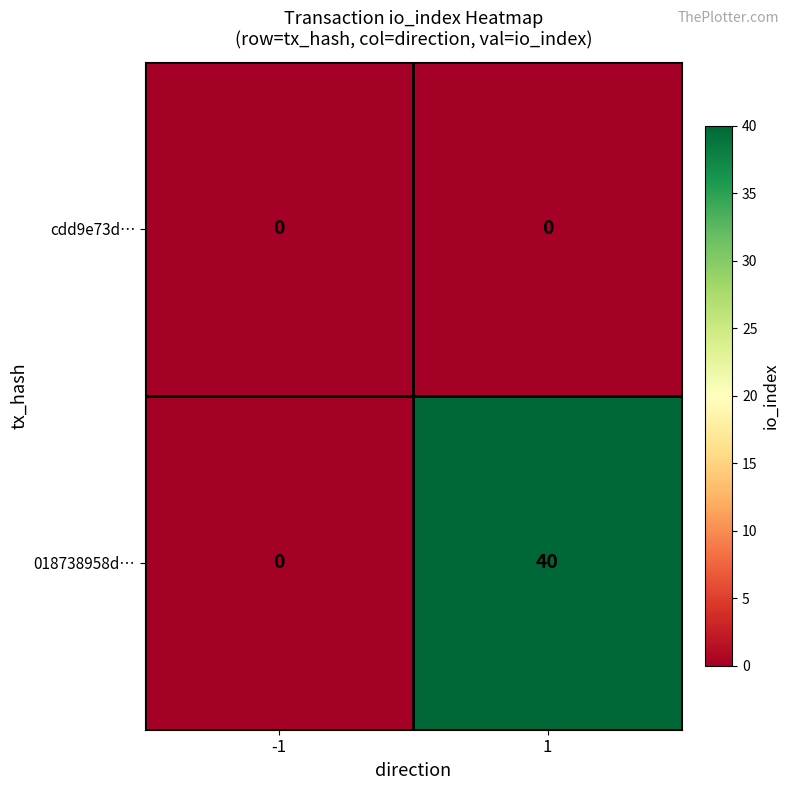

Which series changed the most between -1 and 1?

018738958d…